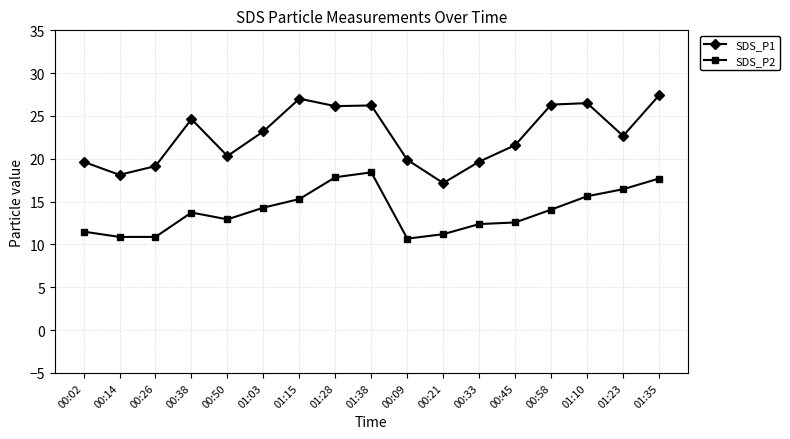

What is the difference between the SDS_P2 values at 01:38 and 01:15?

3.1